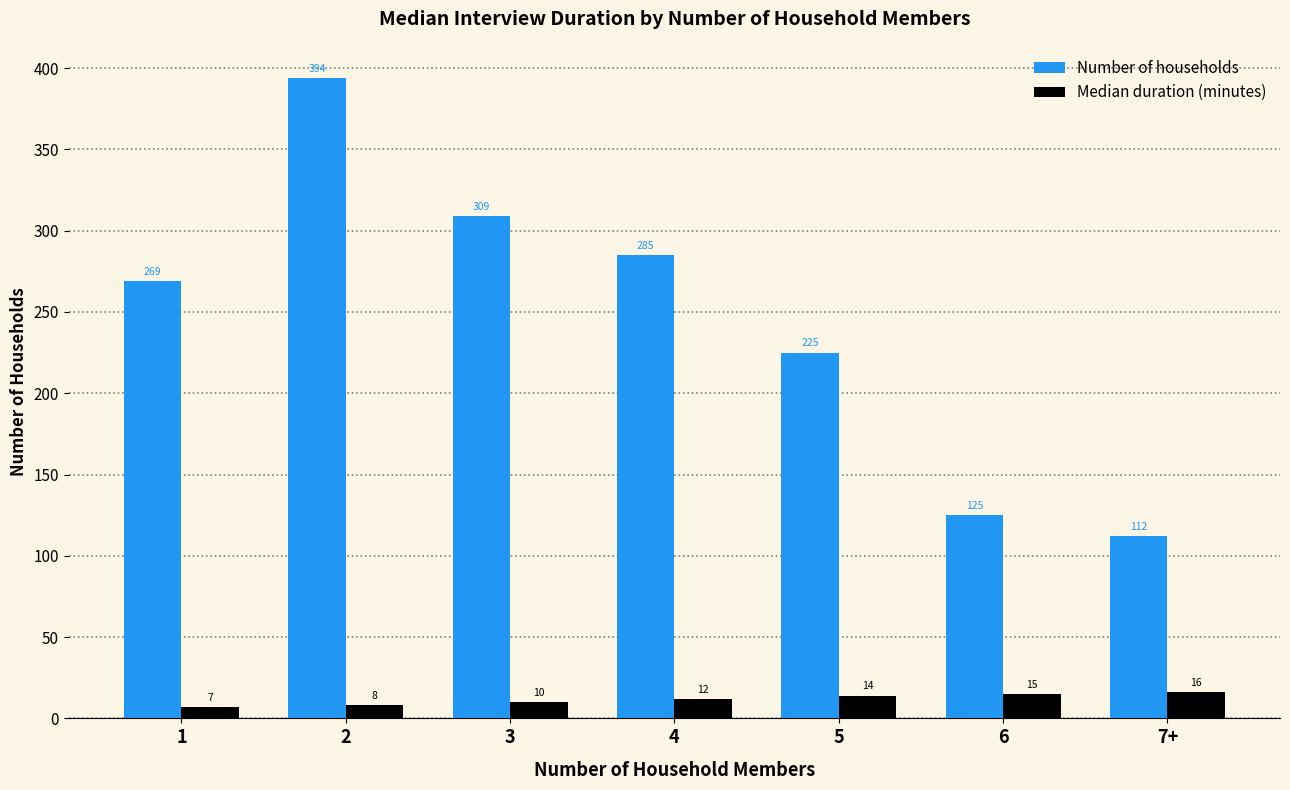

At which label is Median duration (minutes) closest to 11?

3